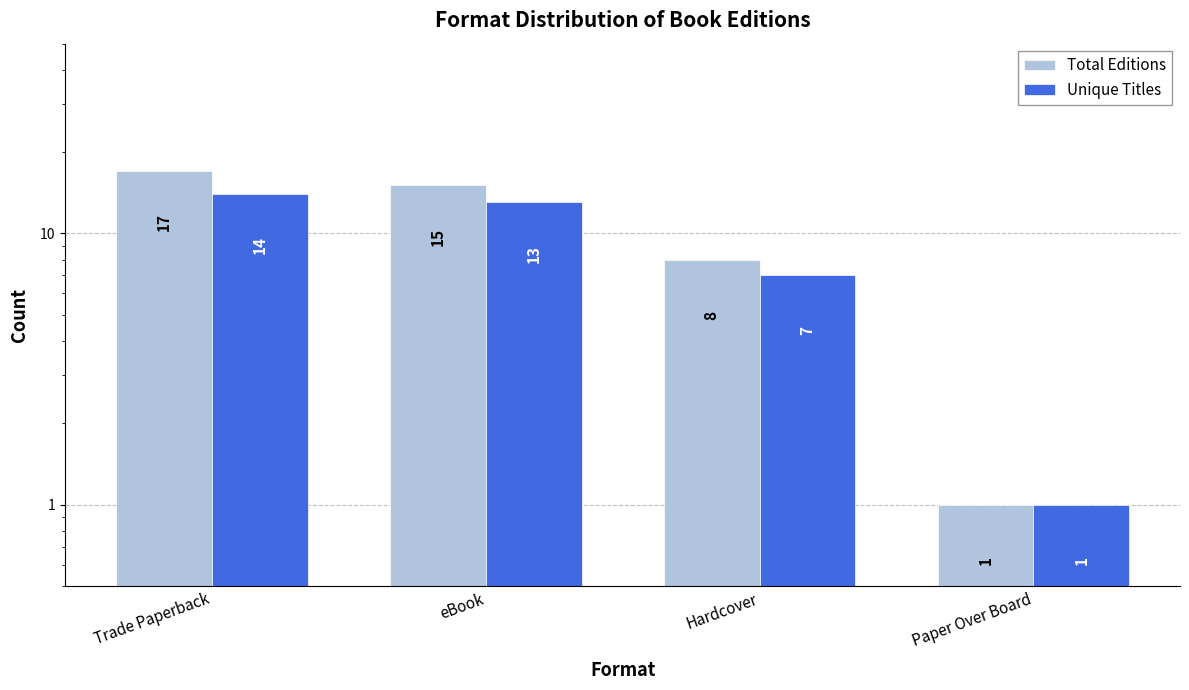

What is the sum of the Unique Titles values at eBook and Hardcover?

20